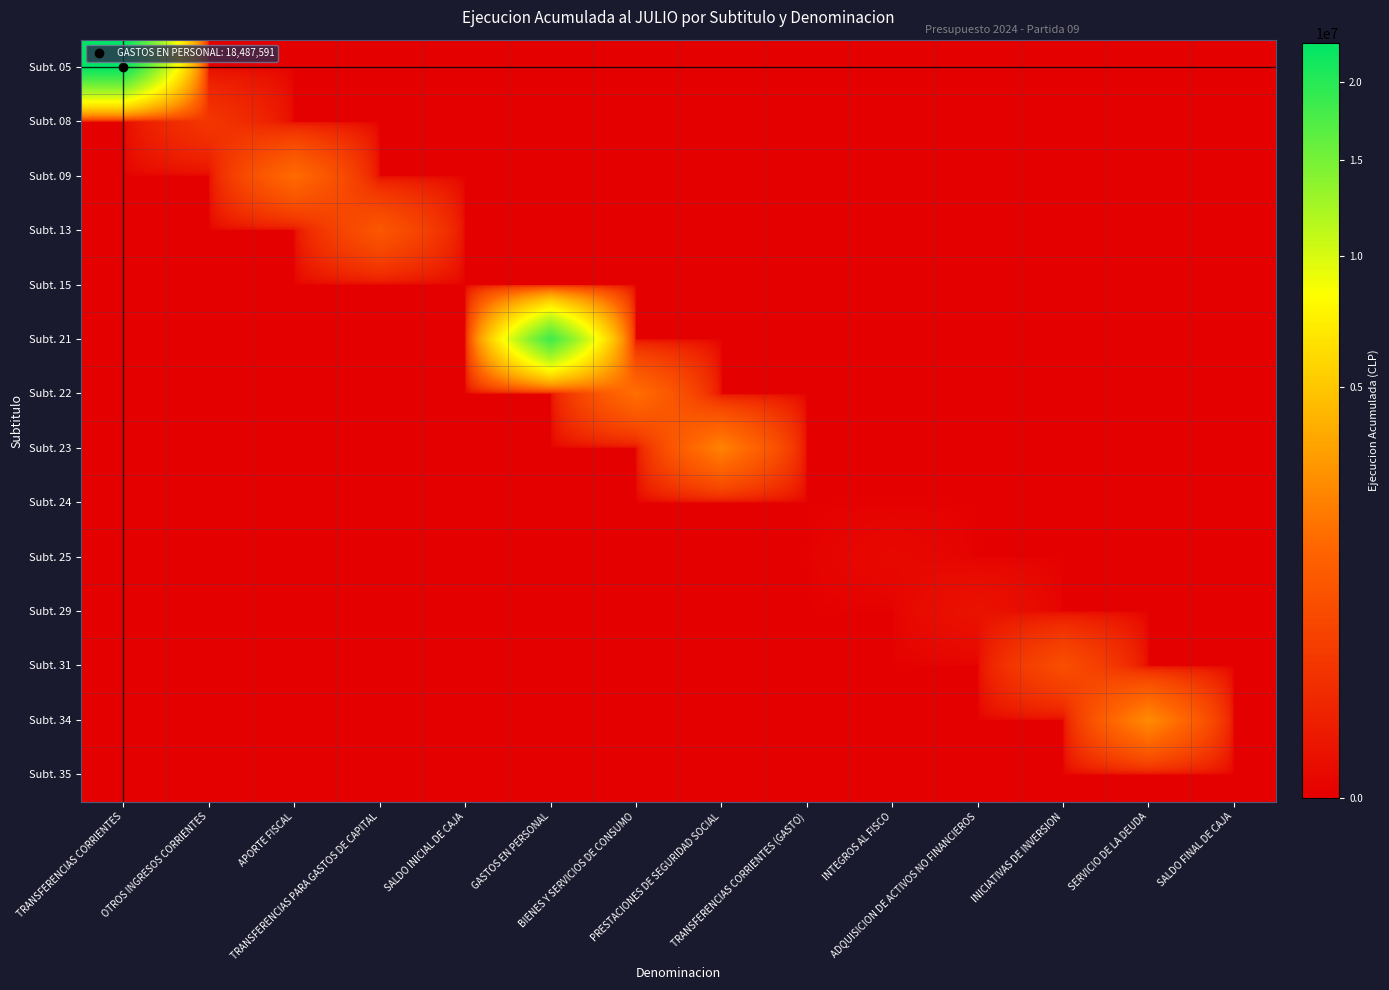

Reading right to left, list all the values displayed in this chart.

Subt. 05: SALDO FINAL DE CAJA=0	SERVICIO DE LA DEUDA=0	INICIATIVAS DE INVERSION=0	ADQUISICION DE ACTIVOS NO FINANCIEROS=0	INTEGROS AL FISCO=0	TRANSFERENCIAS CORRIENTES (GASTO)=0	PRESTACIONES DE SEGURIDAD SOCIAL=0	BIENES Y SERVICIOS DE CONSUMO=0	GASTOS EN PERSONAL=0	SALDO INICIAL DE CAJA=0	TRANSFERENCIAS PARA GASTOS DE CAPITAL=0	APORTE FISCAL=0	OTROS INGRESOS CORRIENTES=0	TRANSFERENCIAS CORRIENTES=22861827
Subt. 08: SALDO FINAL DE CAJA=0	SERVICIO DE LA DEUDA=0	INICIATIVAS DE INVERSION=0	ADQUISICION DE ACTIVOS NO FINANCIEROS=0	INTEGROS AL FISCO=0	TRANSFERENCIAS CORRIENTES (GASTO)=0	PRESTACIONES DE SEGURIDAD SOCIAL=0	BIENES Y SERVICIOS DE CONSUMO=0	GASTOS EN PERSONAL=0	SALDO INICIAL DE CAJA=0	TRANSFERENCIAS PARA GASTOS DE CAPITAL=0	APORTE FISCAL=0	OTROS INGRESOS CORRIENTES=305354	TRANSFERENCIAS CORRIENTES=0
Subt. 09: SALDO FINAL DE CAJA=0	SERVICIO DE LA DEUDA=0	INICIATIVAS DE INVERSION=0	ADQUISICION DE ACTIVOS NO FINANCIEROS=0	INTEGROS AL FISCO=0	TRANSFERENCIAS CORRIENTES (GASTO)=0	PRESTACIONES DE SEGURIDAD SOCIAL=0	BIENES Y SERVICIOS DE CONSUMO=0	GASTOS EN PERSONAL=0	SALDO INICIAL DE CAJA=0	TRANSFERENCIAS PARA GASTOS DE CAPITAL=0	APORTE FISCAL=1585838	OTROS INGRESOS CORRIENTES=0	TRANSFERENCIAS CORRIENTES=0
Subt. 13: SALDO FINAL DE CAJA=0	SERVICIO DE LA DEUDA=0	INICIATIVAS DE INVERSION=0	ADQUISICION DE ACTIVOS NO FINANCIEROS=0	INTEGROS AL FISCO=0	TRANSFERENCIAS CORRIENTES (GASTO)=0	PRESTACIONES DE SEGURIDAD SOCIAL=0	BIENES Y SERVICIOS DE CONSUMO=0	GASTOS EN PERSONAL=0	SALDO INICIAL DE CAJA=0	TRANSFERENCIAS PARA GASTOS DE CAPITAL=987782	APORTE FISCAL=0	OTROS INGRESOS CORRIENTES=0	TRANSFERENCIAS CORRIENTES=0
Subt. 15: SALDO FINAL DE CAJA=0	SERVICIO DE LA DEUDA=0	INICIATIVAS DE INVERSION=0	ADQUISICION DE ACTIVOS NO FINANCIEROS=0	INTEGROS AL FISCO=0	TRANSFERENCIAS CORRIENTES (GASTO)=0	PRESTACIONES DE SEGURIDAD SOCIAL=0	BIENES Y SERVICIOS DE CONSUMO=0	GASTOS EN PERSONAL=0	SALDO INICIAL DE CAJA=0	TRANSFERENCIAS PARA GASTOS DE CAPITAL=0	APORTE FISCAL=0	OTROS INGRESOS CORRIENTES=0	TRANSFERENCIAS CORRIENTES=0
Subt. 21: SALDO FINAL DE CAJA=0	SERVICIO DE LA DEUDA=0	INICIATIVAS DE INVERSION=0	ADQUISICION DE ACTIVOS NO FINANCIEROS=0	INTEGROS AL FISCO=0	TRANSFERENCIAS CORRIENTES (GASTO)=0	PRESTACIONES DE SEGURIDAD SOCIAL=0	BIENES Y SERVICIOS DE CONSUMO=0	GASTOS EN PERSONAL=18487591	SALDO INICIAL DE CAJA=0	TRANSFERENCIAS PARA GASTOS DE CAPITAL=0	APORTE FISCAL=0	OTROS INGRESOS CORRIENTES=0	TRANSFERENCIAS CORRIENTES=0
Subt. 22: SALDO FINAL DE CAJA=0	SERVICIO DE LA DEUDA=0	INICIATIVAS DE INVERSION=0	ADQUISICION DE ACTIVOS NO FINANCIEROS=0	INTEGROS AL FISCO=0	TRANSFERENCIAS CORRIENTES (GASTO)=0	PRESTACIONES DE SEGURIDAD SOCIAL=0	BIENES Y SERVICIOS DE CONSUMO=1698949	GASTOS EN PERSONAL=0	SALDO INICIAL DE CAJA=0	TRANSFERENCIAS PARA GASTOS DE CAPITAL=0	APORTE FISCAL=0	OTROS INGRESOS CORRIENTES=0	TRANSFERENCIAS CORRIENTES=0
Subt. 23: SALDO FINAL DE CAJA=0	SERVICIO DE LA DEUDA=0	INICIATIVAS DE INVERSION=0	ADQUISICION DE ACTIVOS NO FINANCIEROS=0	INTEGROS AL FISCO=0	TRANSFERENCIAS CORRIENTES (GASTO)=0	PRESTACIONES DE SEGURIDAD SOCIAL=2253247	BIENES Y SERVICIOS DE CONSUMO=0	GASTOS EN PERSONAL=0	SALDO INICIAL DE CAJA=0	TRANSFERENCIAS PARA GASTOS DE CAPITAL=0	APORTE FISCAL=0	OTROS INGRESOS CORRIENTES=0	TRANSFERENCIAS CORRIENTES=0
Subt. 24: SALDO FINAL DE CAJA=0	SERVICIO DE LA DEUDA=0	INICIATIVAS DE INVERSION=0	ADQUISICION DE ACTIVOS NO FINANCIEROS=0	INTEGROS AL FISCO=0	TRANSFERENCIAS CORRIENTES (GASTO)=0	PRESTACIONES DE SEGURIDAD SOCIAL=0	BIENES Y SERVICIOS DE CONSUMO=0	GASTOS EN PERSONAL=0	SALDO INICIAL DE CAJA=0	TRANSFERENCIAS PARA GASTOS DE CAPITAL=0	APORTE FISCAL=0	OTROS INGRESOS CORRIENTES=0	TRANSFERENCIAS CORRIENTES=0
Subt. 25: SALDO FINAL DE CAJA=0	SERVICIO DE LA DEUDA=0	INICIATIVAS DE INVERSION=0	ADQUISICION DE ACTIVOS NO FINANCIEROS=0	INTEGROS AL FISCO=3524	TRANSFERENCIAS CORRIENTES (GASTO)=0	PRESTACIONES DE SEGURIDAD SOCIAL=0	BIENES Y SERVICIOS DE CONSUMO=0	GASTOS EN PERSONAL=0	SALDO INICIAL DE CAJA=0	TRANSFERENCIAS PARA GASTOS DE CAPITAL=0	APORTE FISCAL=0	OTROS INGRESOS CORRIENTES=0	TRANSFERENCIAS CORRIENTES=0
Subt. 29: SALDO FINAL DE CAJA=0	SERVICIO DE LA DEUDA=0	INICIATIVAS DE INVERSION=0	ADQUISICION DE ACTIVOS NO FINANCIEROS=20612	INTEGROS AL FISCO=0	TRANSFERENCIAS CORRIENTES (GASTO)=0	PRESTACIONES DE SEGURIDAD SOCIAL=0	BIENES Y SERVICIOS DE CONSUMO=0	GASTOS EN PERSONAL=0	SALDO INICIAL DE CAJA=0	TRANSFERENCIAS PARA GASTOS DE CAPITAL=0	APORTE FISCAL=0	OTROS INGRESOS CORRIENTES=0	TRANSFERENCIAS CORRIENTES=0
Subt. 31: SALDO FINAL DE CAJA=0	SERVICIO DE LA DEUDA=0	INICIATIVAS DE INVERSION=755451	ADQUISICION DE ACTIVOS NO FINANCIEROS=0	INTEGROS AL FISCO=0	TRANSFERENCIAS CORRIENTES (GASTO)=0	PRESTACIONES DE SEGURIDAD SOCIAL=0	BIENES Y SERVICIOS DE CONSUMO=0	GASTOS EN PERSONAL=0	SALDO INICIAL DE CAJA=0	TRANSFERENCIAS PARA GASTOS DE CAPITAL=0	APORTE FISCAL=0	OTROS INGRESOS CORRIENTES=0	TRANSFERENCIAS CORRIENTES=0
Subt. 34: SALDO FINAL DE CAJA=0	SERVICIO DE LA DEUDA=2525947	INICIATIVAS DE INVERSION=0	ADQUISICION DE ACTIVOS NO FINANCIEROS=0	INTEGROS AL FISCO=0	TRANSFERENCIAS CORRIENTES (GASTO)=0	PRESTACIONES DE SEGURIDAD SOCIAL=0	BIENES Y SERVICIOS DE CONSUMO=0	GASTOS EN PERSONAL=0	SALDO INICIAL DE CAJA=0	TRANSFERENCIAS PARA GASTOS DE CAPITAL=0	APORTE FISCAL=0	OTROS INGRESOS CORRIENTES=0	TRANSFERENCIAS CORRIENTES=0
Subt. 35: SALDO FINAL DE CAJA=0	SERVICIO DE LA DEUDA=0	INICIATIVAS DE INVERSION=0	ADQUISICION DE ACTIVOS NO FINANCIEROS=0	INTEGROS AL FISCO=0	TRANSFERENCIAS CORRIENTES (GASTO)=0	PRESTACIONES DE SEGURIDAD SOCIAL=0	BIENES Y SERVICIOS DE CONSUMO=0	GASTOS EN PERSONAL=0	SALDO INICIAL DE CAJA=0	TRANSFERENCIAS PARA GASTOS DE CAPITAL=0	APORTE FISCAL=0	OTROS INGRESOS CORRIENTES=0	TRANSFERENCIAS CORRIENTES=0